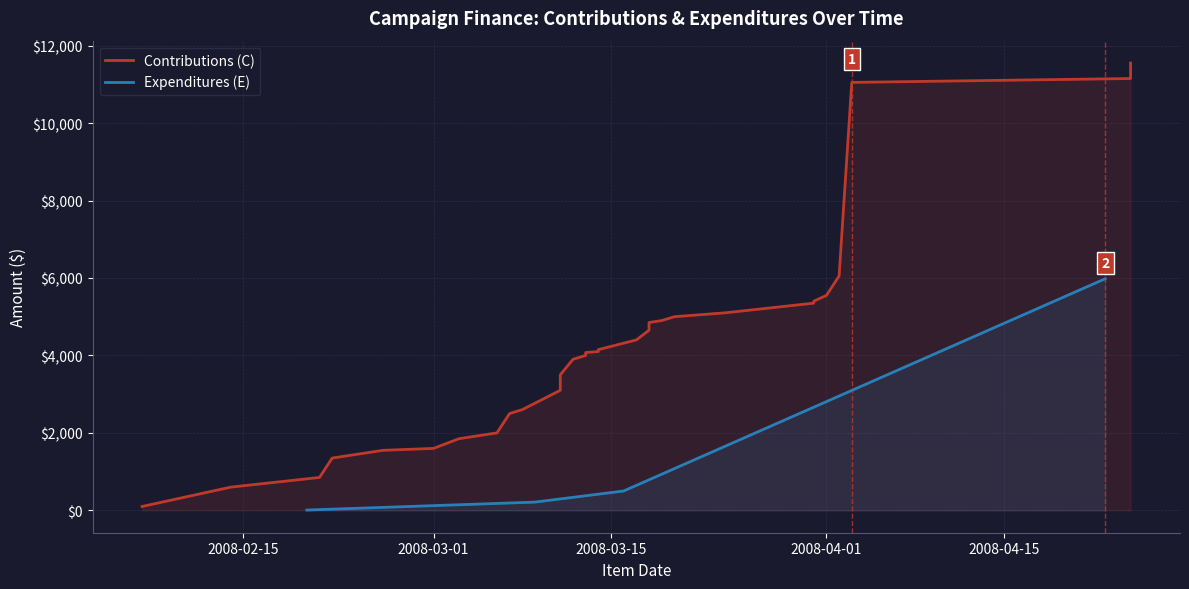

True or false: there are more than 0 points higher than both neighbors.

False